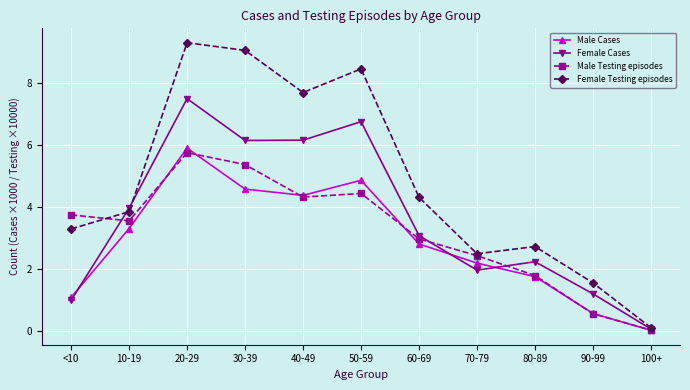

What is the difference between the maximum and minimum values in the Male Testing episodes series?

5.7